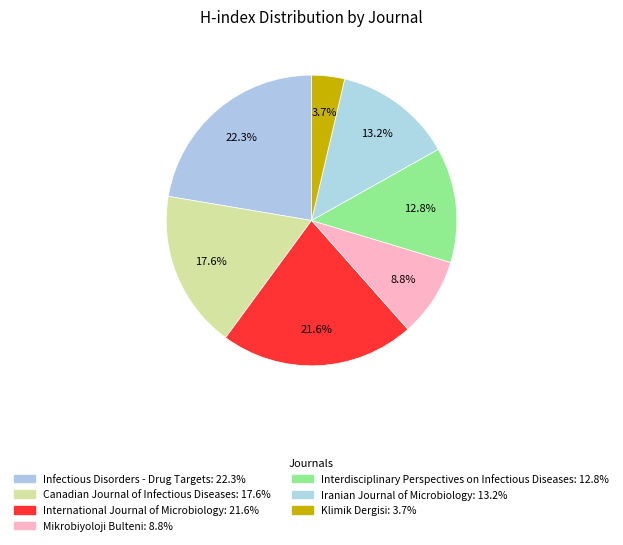

What is the smallest slice in the pie chart?

Klimik Dergisi